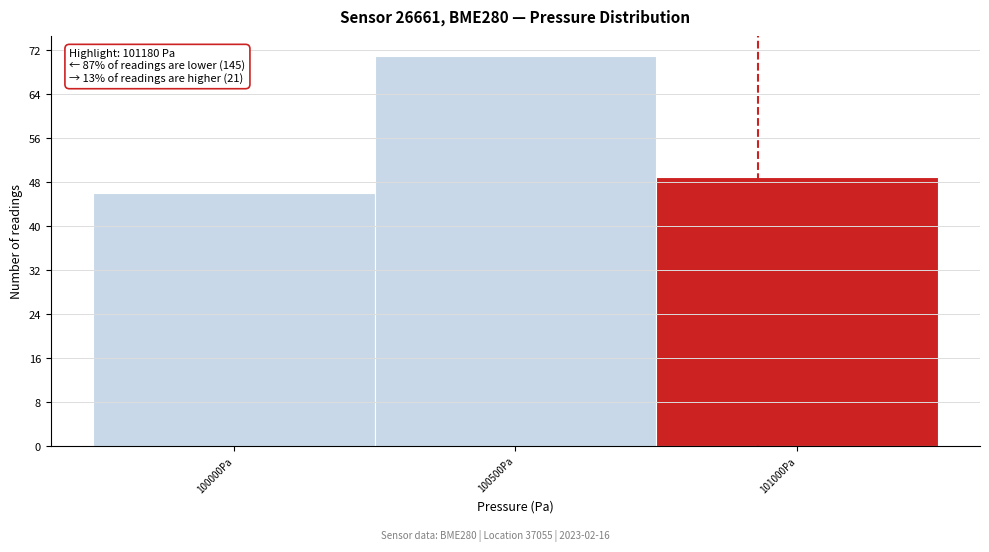

Reading left to right, extract all data points from this chart.

100000Pa=46	100500Pa=71	101000Pa=49